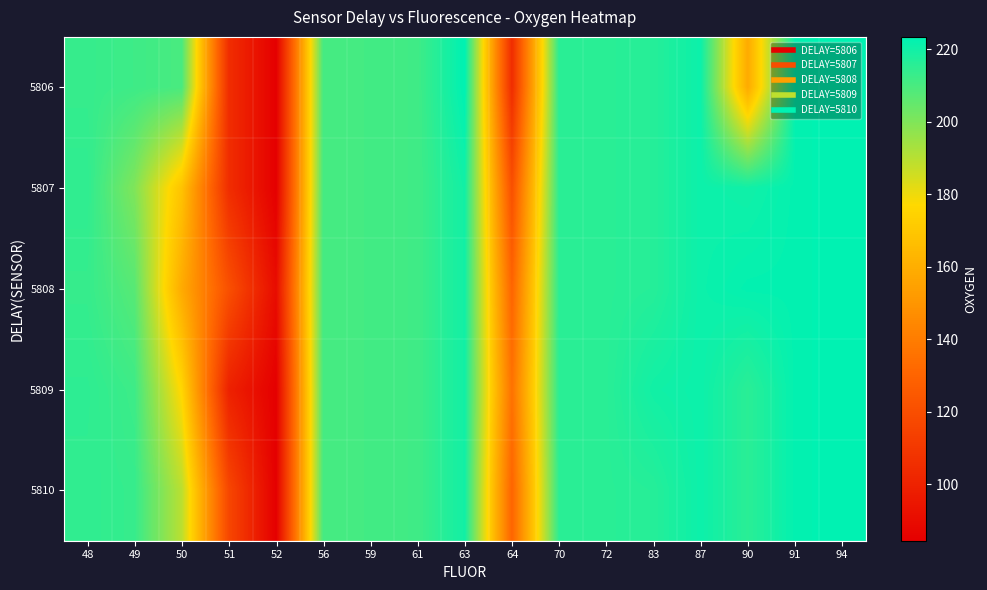

Which has a higher value, 51 or 52?

51